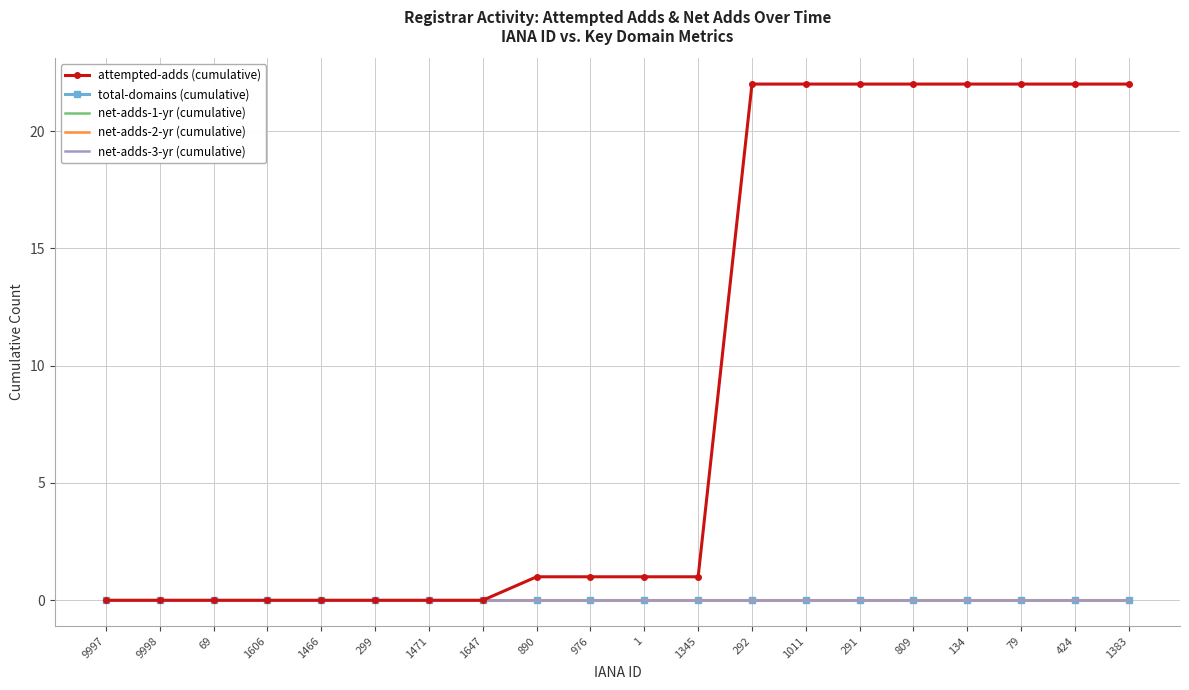

True or false: attempted-adds (cumulative) has a value of 10 at 809.

False